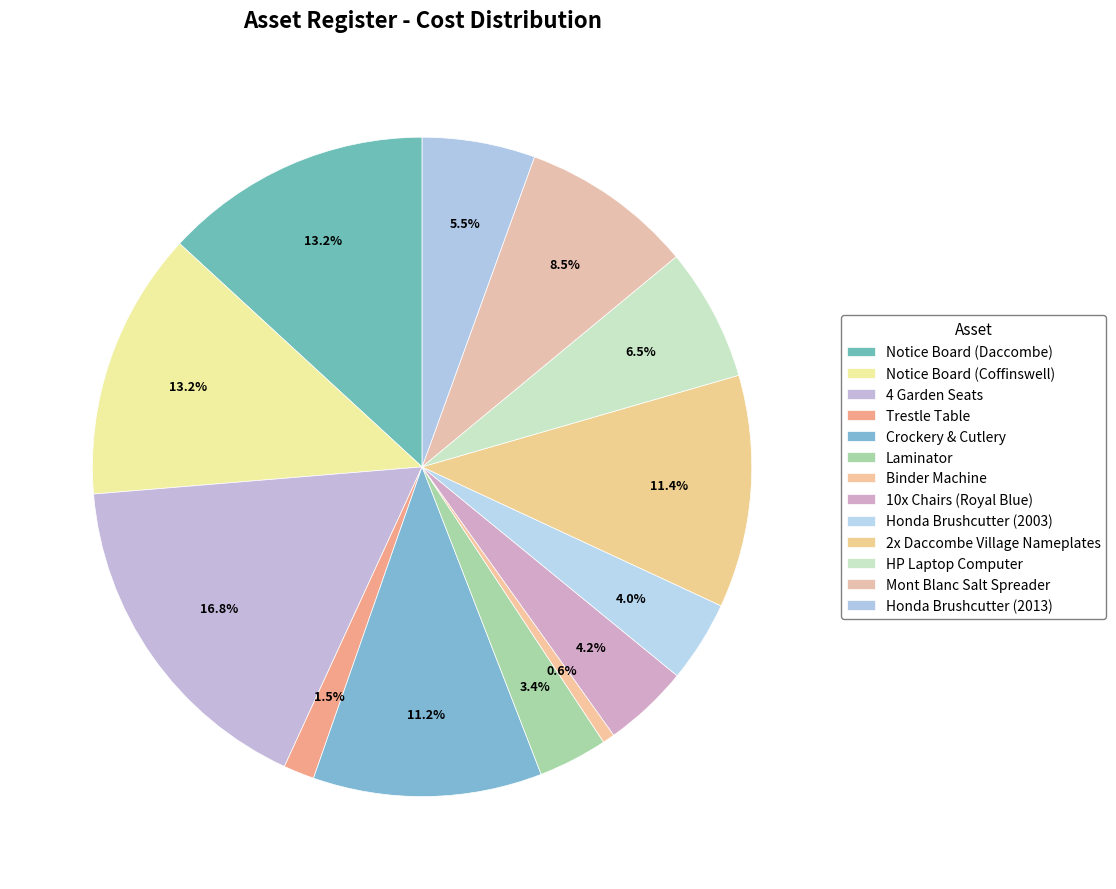

How many segments does this pie chart have?

13